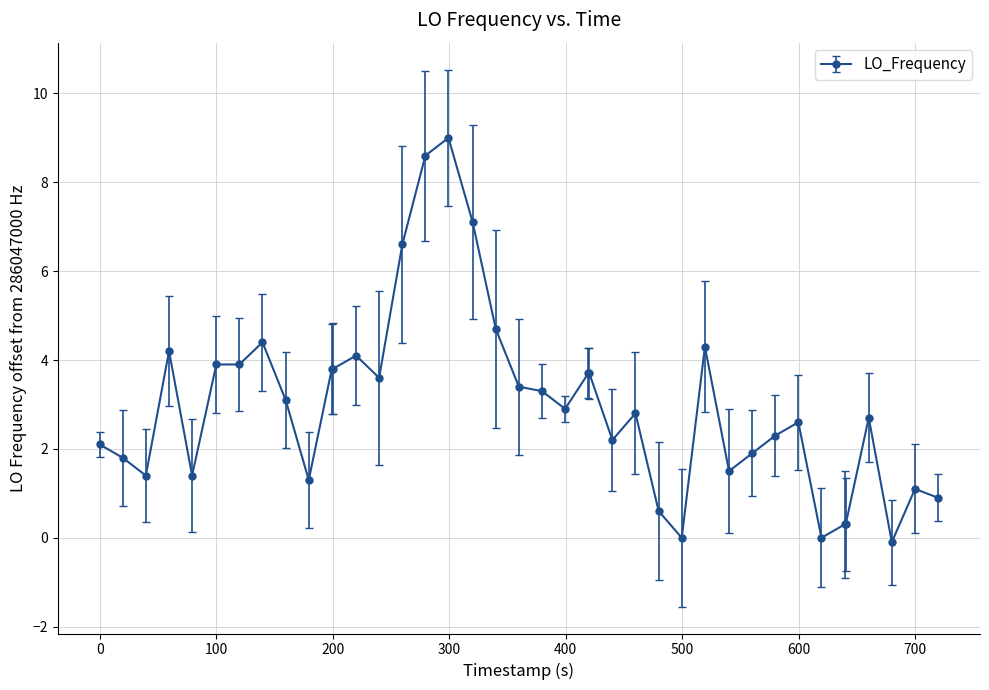

What is the difference between the maximum and minimum values?

9.1